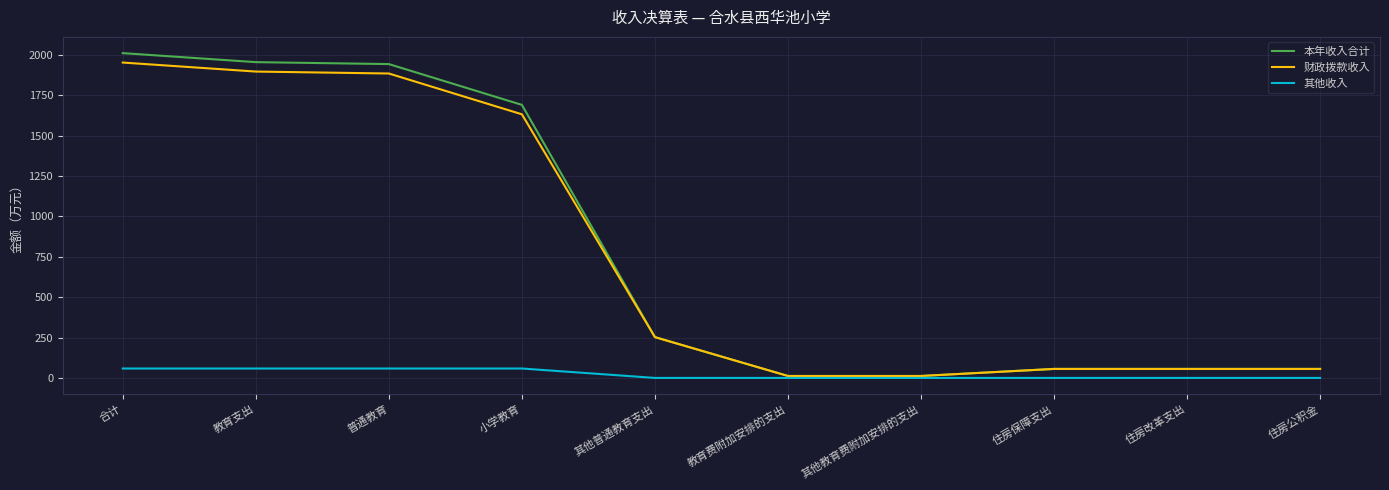

Rank the series at 普通教育 from highest to lowest value.

本年收入合计, 财政拨款收入, 其他收入